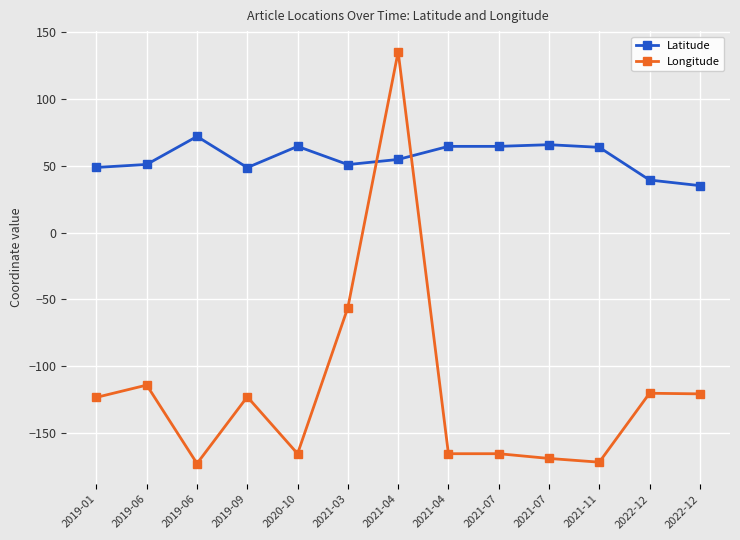

Is it true that Longitude equals -120.2 at 2022-12?

True